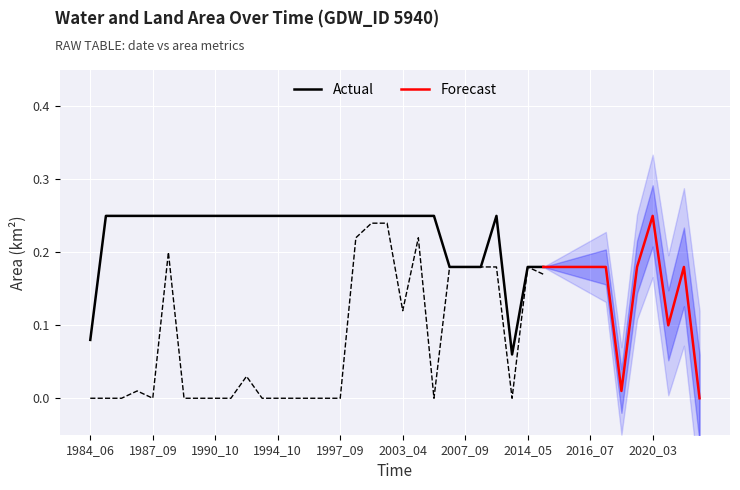

What is the label of the 28th point from the left?

1988_04